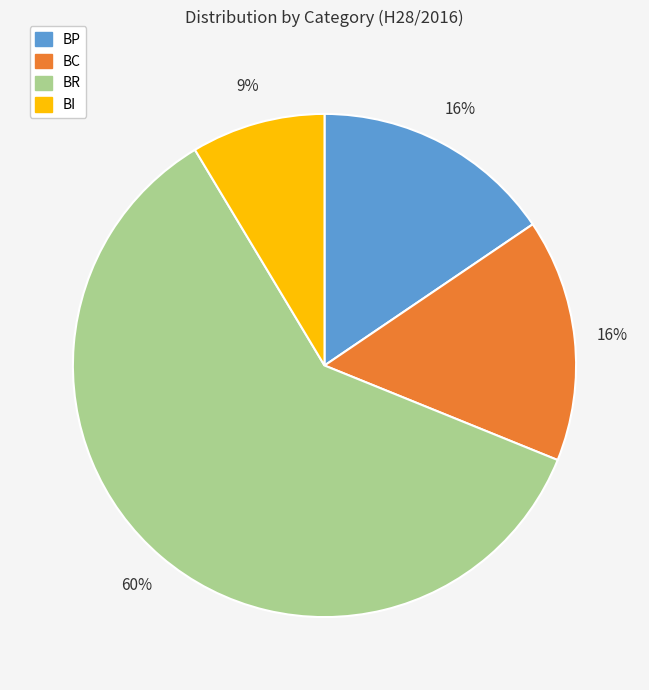

What is the ratio of the value at BP to the value at BR?

0.3